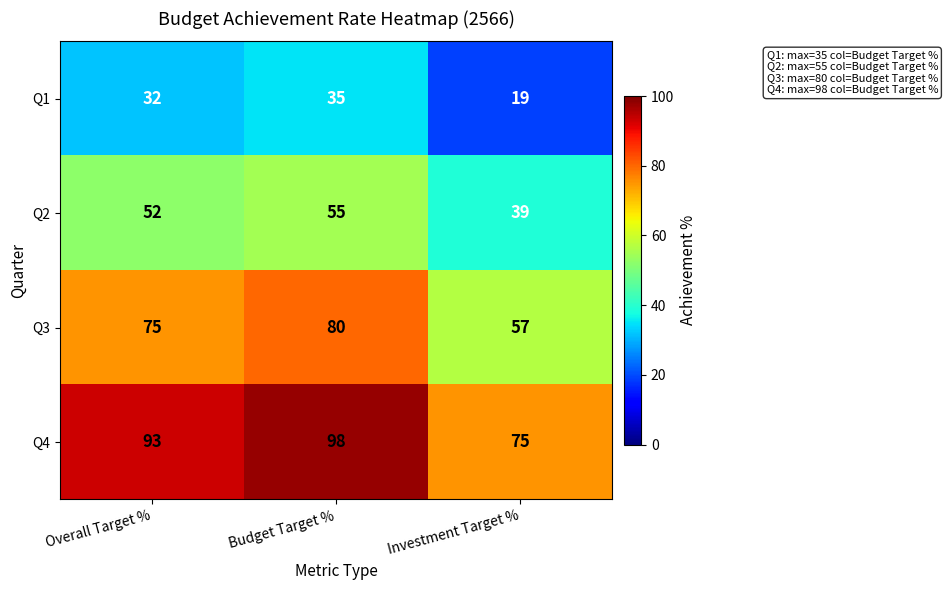

Rank the series at Budget Target % from lowest to highest value.

Q1, Q2, Q3, Q4